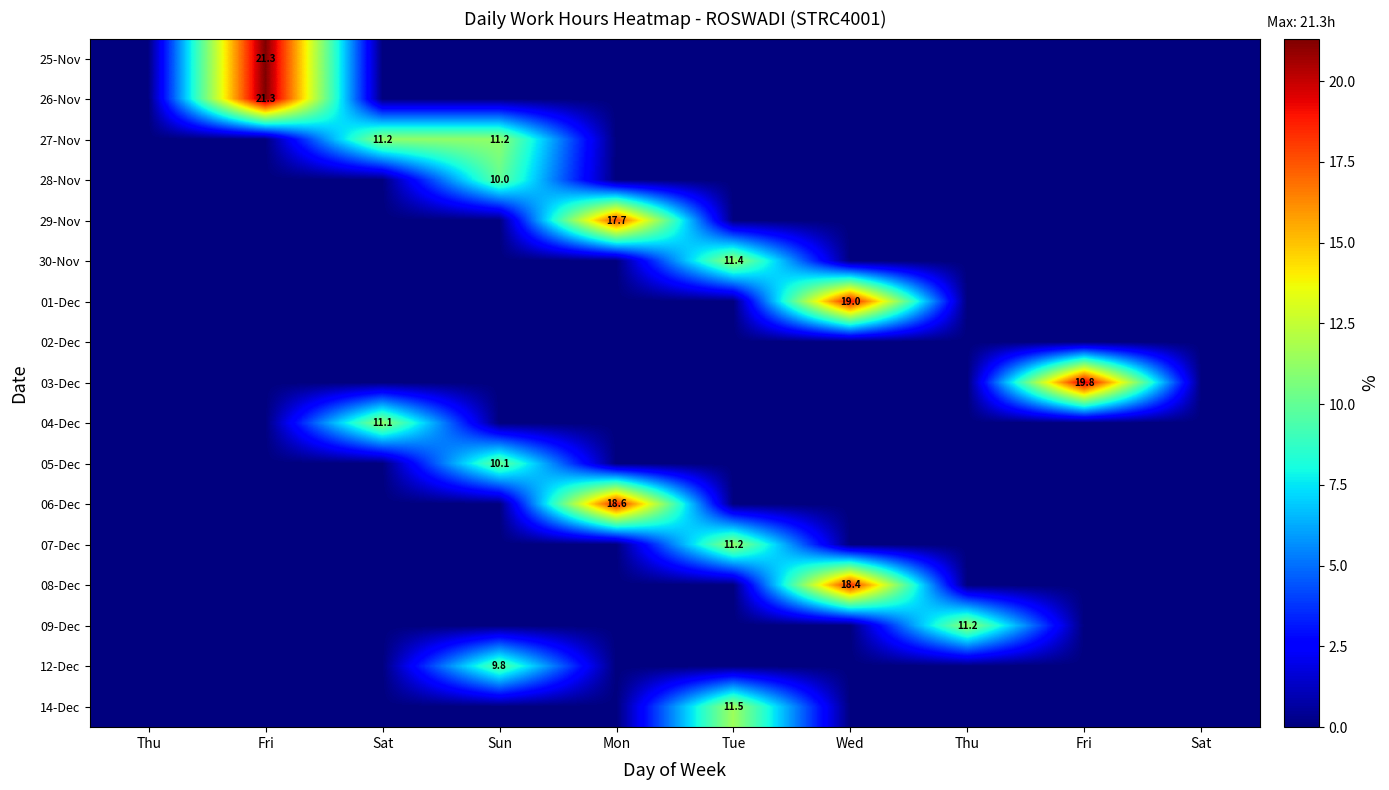

True or false: 14-Dec has a value of 0.0 at Thu.

True